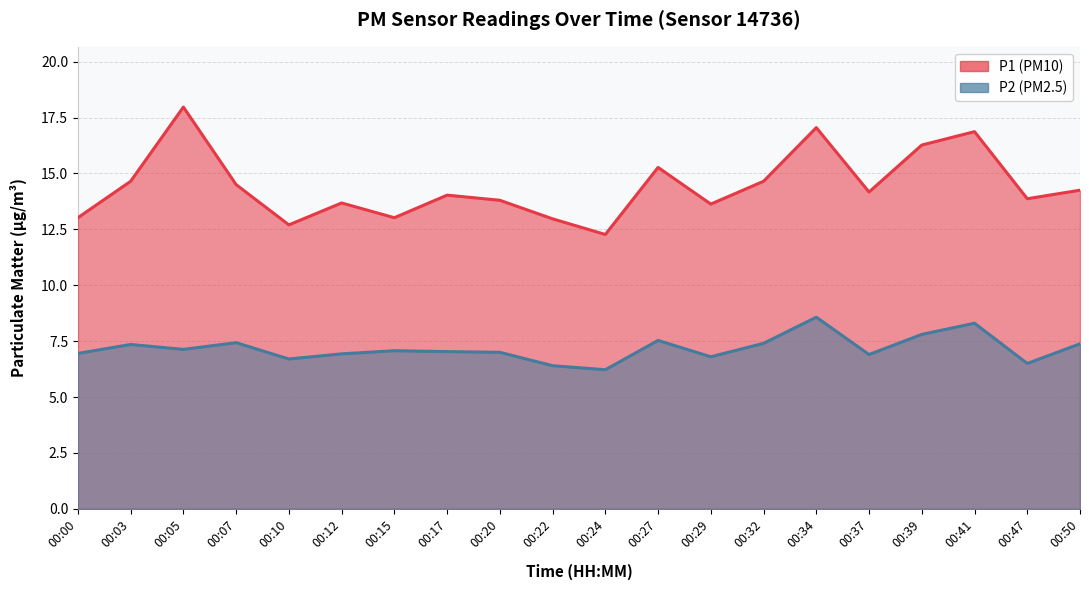

What are all the series names shown in the legend?

P1, P2